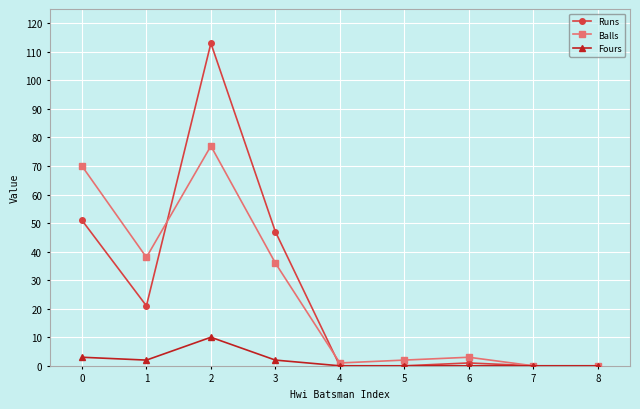

True or false: Runs has more than 0 points higher than both neighbors.

True